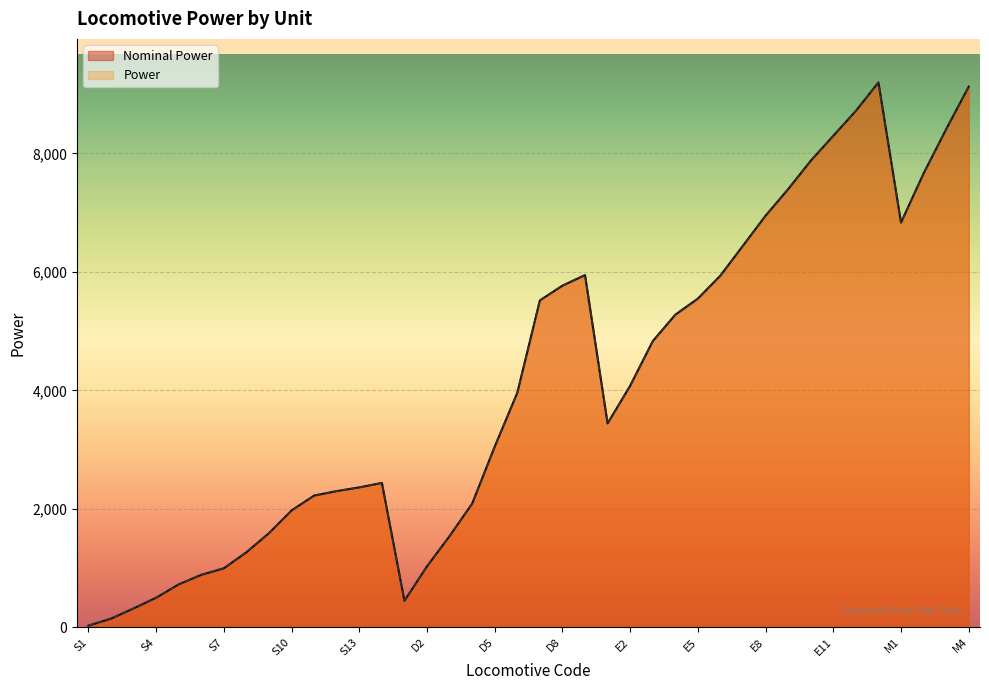

The Power series shows 7861.1 at D7. True or false?

False